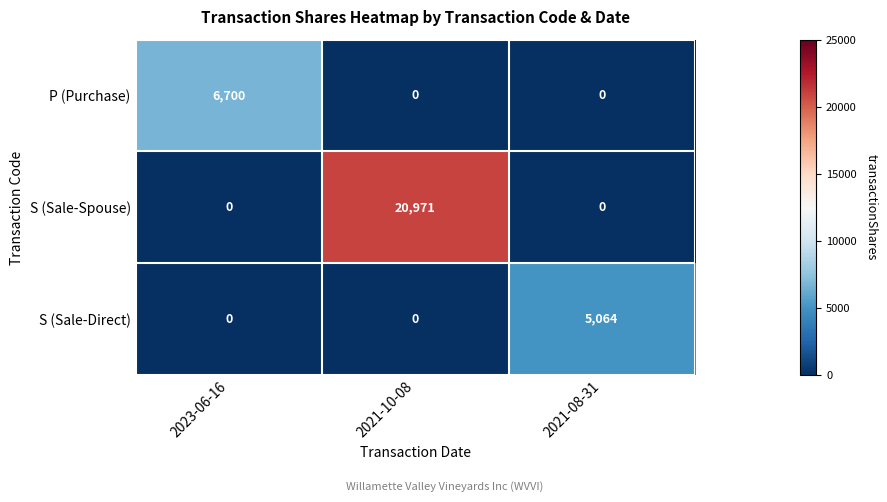

Which series changed the most between 2023-06-16 and 2021-08-31?

P (Purchase)